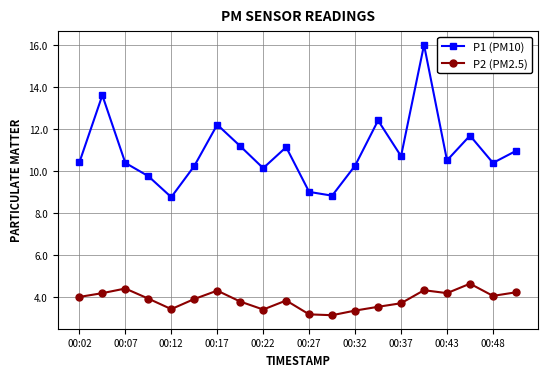

Which series has the largest range (max minus min)?

P1 (PM10)